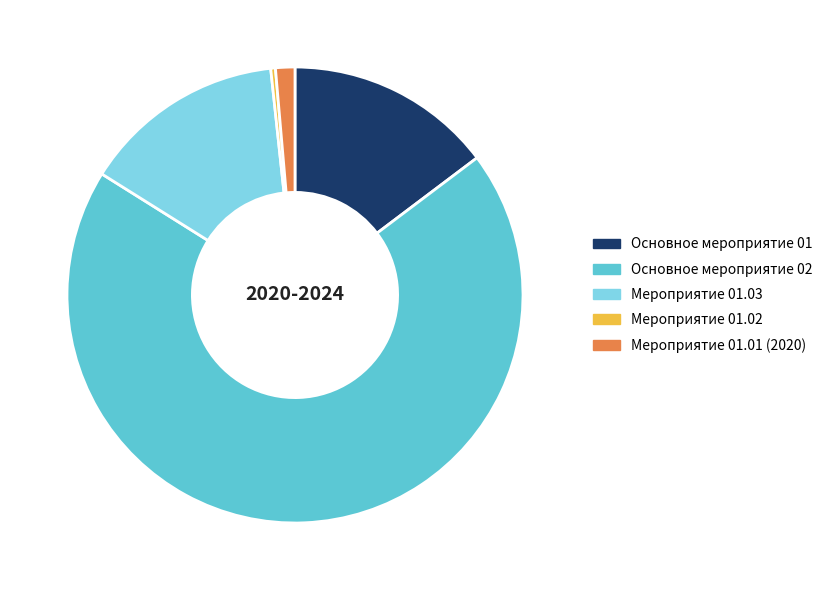

Does Мероприятие 01.01 (2020) represent more than half of the total?

No